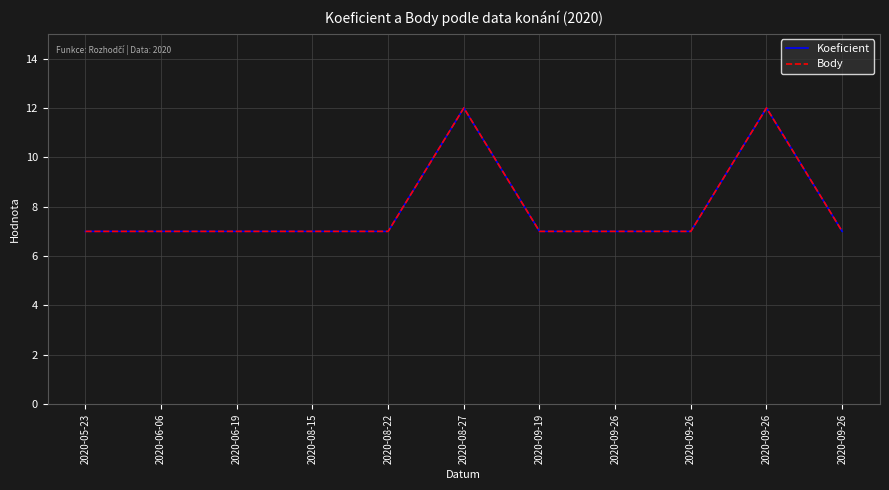

At which category is the sum across all series the highest?

2020-08-27